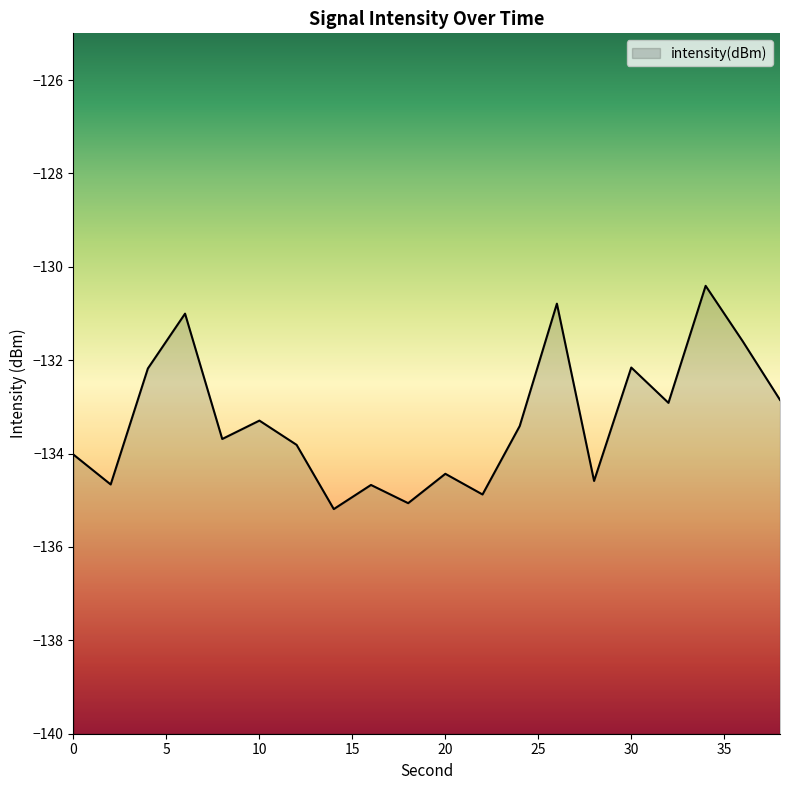

Which category has the lowest value across all series?

14